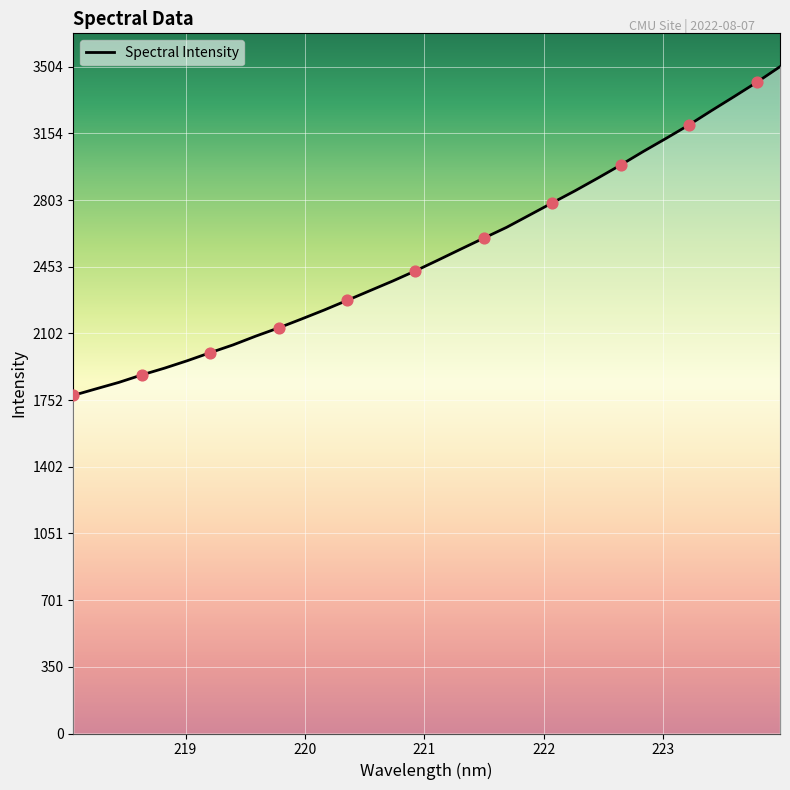

What is the greatest value displayed?

3504.0